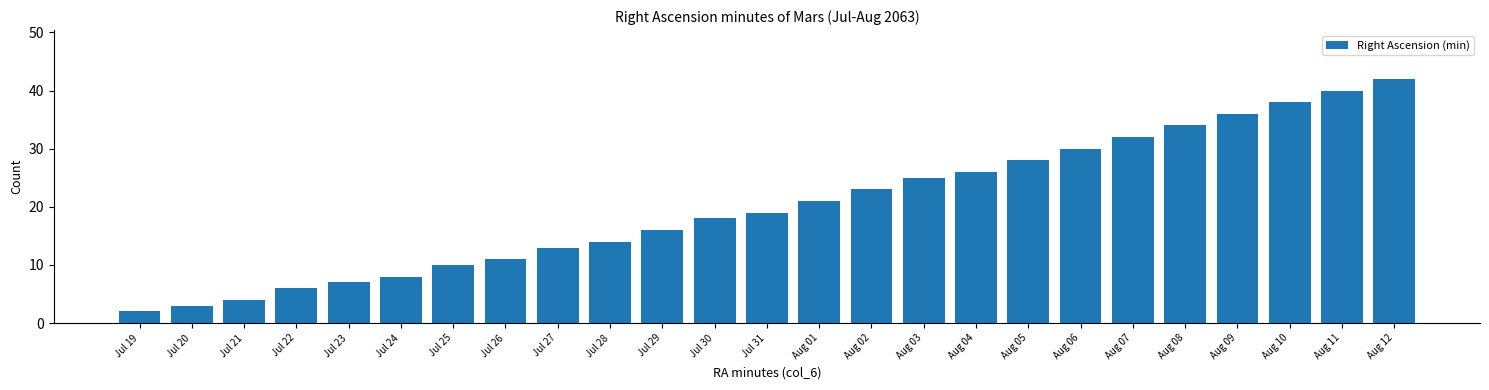

Reading left to right, list all the values displayed in this chart.

Jul 19=2	Jul 20=3	Jul 21=4	Jul 22=6	Jul 23=7	Jul 24=8	Jul 25=10	Jul 26=11	Jul 27=13	Jul 28=14	Jul 29=16	Jul 30=18	Jul 31=19	Aug 01=21	Aug 02=23	Aug 03=25	Aug 04=26	Aug 05=28	Aug 06=30	Aug 07=32	Aug 08=34	Aug 09=36	Aug 10=38	Aug 11=40	Aug 12=42